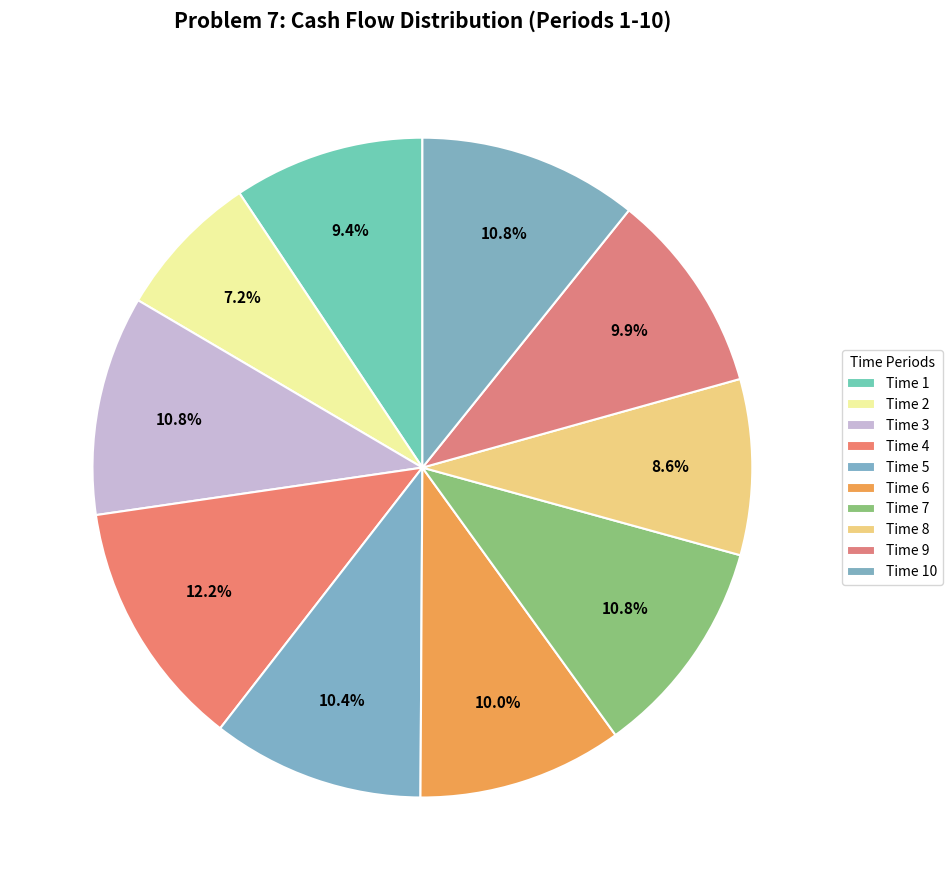

What is the smallest slice in the pie chart?

Time 2